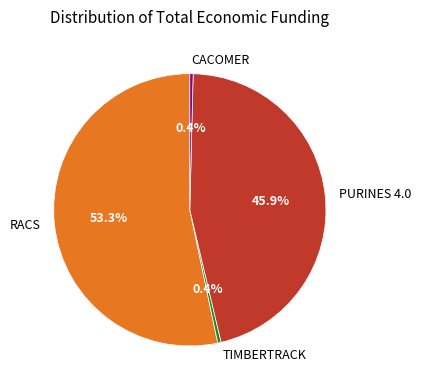

How much of the chart is everything except TIMBERTRACK?

99.6%